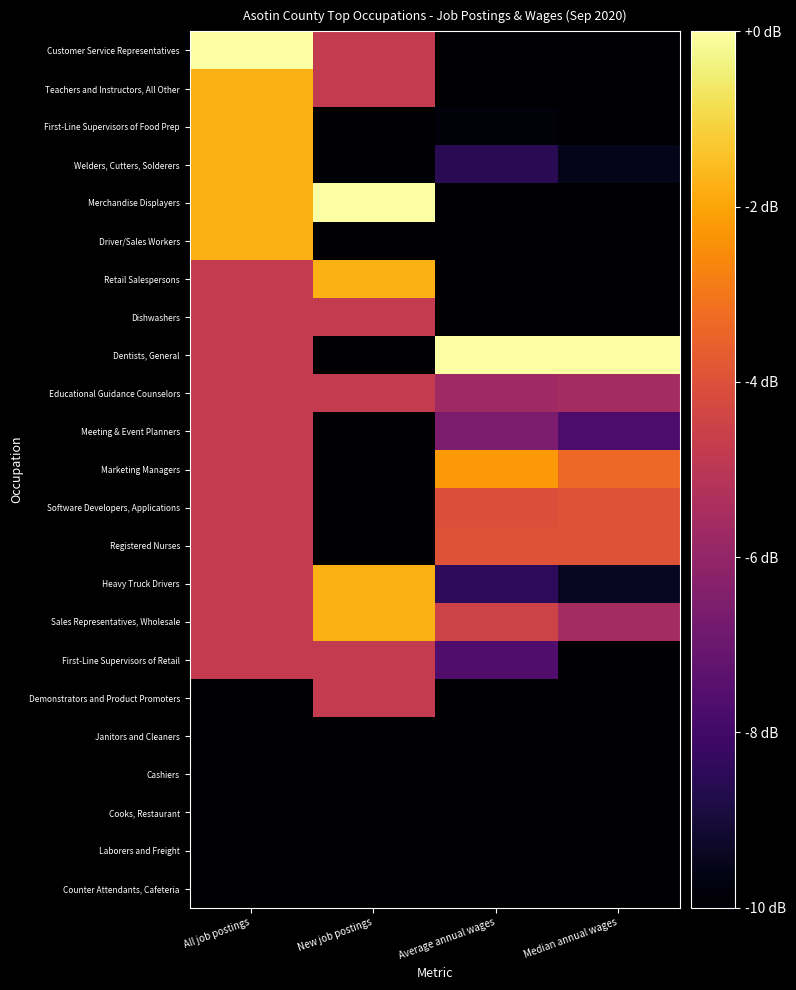

Reading left to right, list all the values displayed in this chart.

Customer Service Representatives: All job postings=0.0	New job postings=-4.8	Average annual wages=-10.7	Median annual wages=-10.0
Teachers and Instructors, All Other: All job postings=-1.8	New job postings=-4.8	Average annual wages=-11.7	Median annual wages=-13.2
First-Line Supervisors of Food Prep: All job postings=-1.8	New job postings=-100.0	Average annual wages=-9.8	Median annual wages=-10.0
Welders, Cutters, Solderers: All job postings=-1.8	New job postings=-100.0	Average annual wages=-8.6	Median annual wages=-9.6
Merchandise Displayers: All job postings=-1.8	New job postings=0.0	Average annual wages=-11.8	Median annual wages=-12.0
Driver/Sales Workers: All job postings=-1.8	New job postings=-100.0	Average annual wages=-12.0	Median annual wages=-20.5
Retail Salespersons: All job postings=-4.8	New job postings=-1.8	Average annual wages=-12.8	Median annual wages=-14.0
Dishwashers: All job postings=-4.8	New job postings=-4.8	Average annual wages=-100.0	Median annual wages=-24.5
Dentists, General: All job postings=-4.8	New job postings=-100.0	Average annual wages=0.0	Median annual wages=0.0
Educational Guidance Counselors: All job postings=-4.8	New job postings=-4.8	Average annual wages=-5.7	Median annual wages=-5.6
Meeting & Event Planners: All job postings=-4.8	New job postings=-100.0	Average annual wages=-6.6	Median annual wages=-7.7
Marketing Managers: All job postings=-4.8	New job postings=-100.0	Average annual wages=-2.2	Median annual wages=-3.3
Software Developers, Applications: All job postings=-4.8	New job postings=-100.0	Average annual wages=-4.1	Median annual wages=-3.9
Registered Nurses: All job postings=-4.8	New job postings=-100.0	Average annual wages=-3.9	Median annual wages=-3.9
Heavy Truck Drivers: All job postings=-4.8	New job postings=-1.8	Average annual wages=-8.4	Median annual wages=-9.4
Sales Representatives, Wholesale: All job postings=-4.8	New job postings=-1.8	Average annual wages=-4.5	Median annual wages=-5.6
First-Line Supervisors of Retail: All job postings=-4.8	New job postings=-4.8	Average annual wages=-7.6	Median annual wages=-10.1
Demonstrators and Product Promoters: All job postings=-100.0	New job postings=-4.8	Average annual wages=-10.6	Median annual wages=-13.4
Janitors and Cleaners: All job postings=-100.0	New job postings=-100.0	Average annual wages=-12.5	Median annual wages=-13.4
Cashiers: All job postings=-100.0	New job postings=-100.0	Average annual wages=-17.9	Median annual wages=-100.0
Cooks, Restaurant: All job postings=-100.0	New job postings=-100.0	Average annual wages=-14.1	Median annual wages=-13.4
Laborers and Freight: All job postings=-100.0	New job postings=-100.0	Average annual wages=-11.3	Median annual wages=-12.7
Counter Attendants, Cafeteria: All job postings=-100.0	New job postings=-100.0	Average annual wages=-18.9	Median annual wages=-22.4